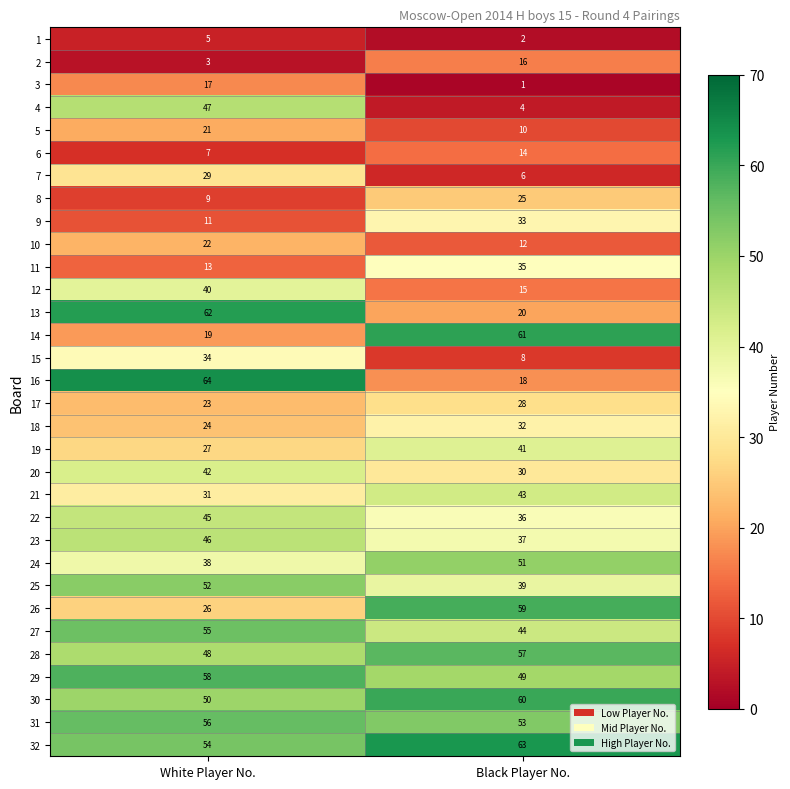

What is the maximum value shown in the chart?

64